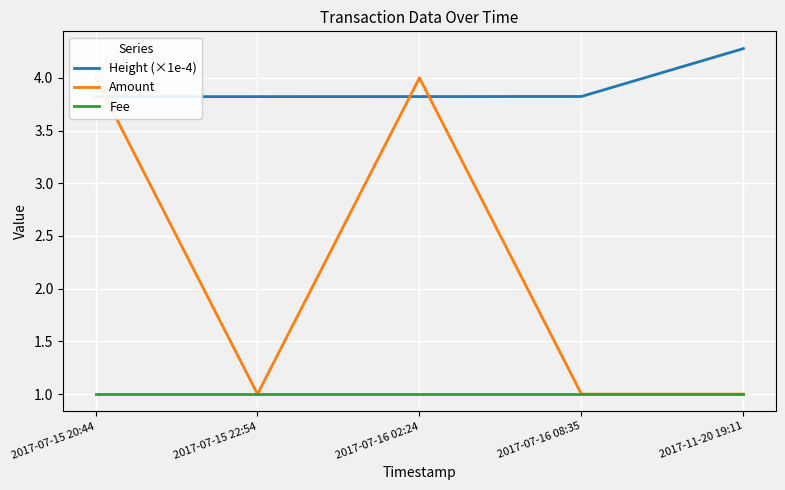

At which label is Amount closest to 2?

2017-07-15 22:54